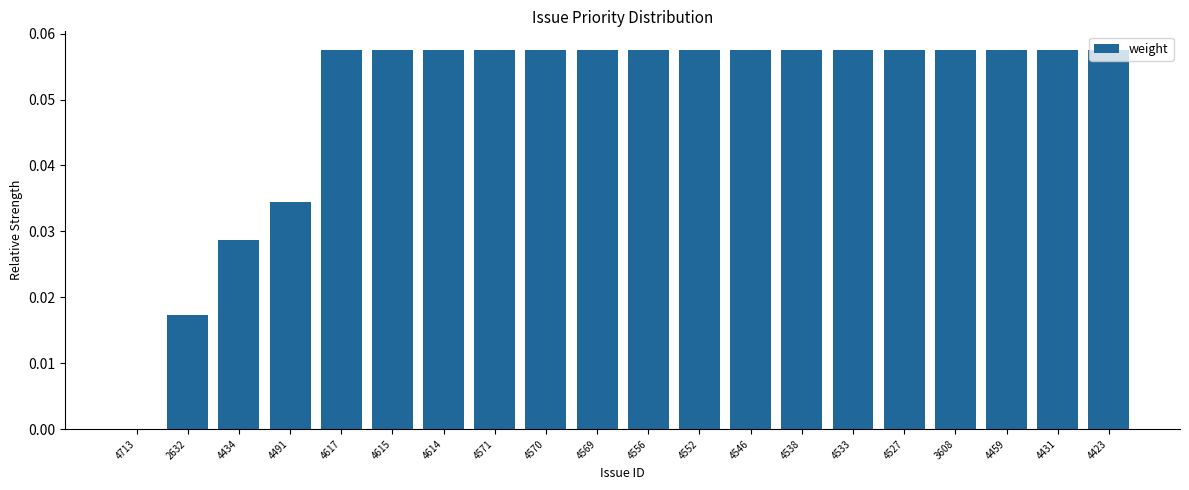

Is it true that the value at 4434 is 0.0?

True